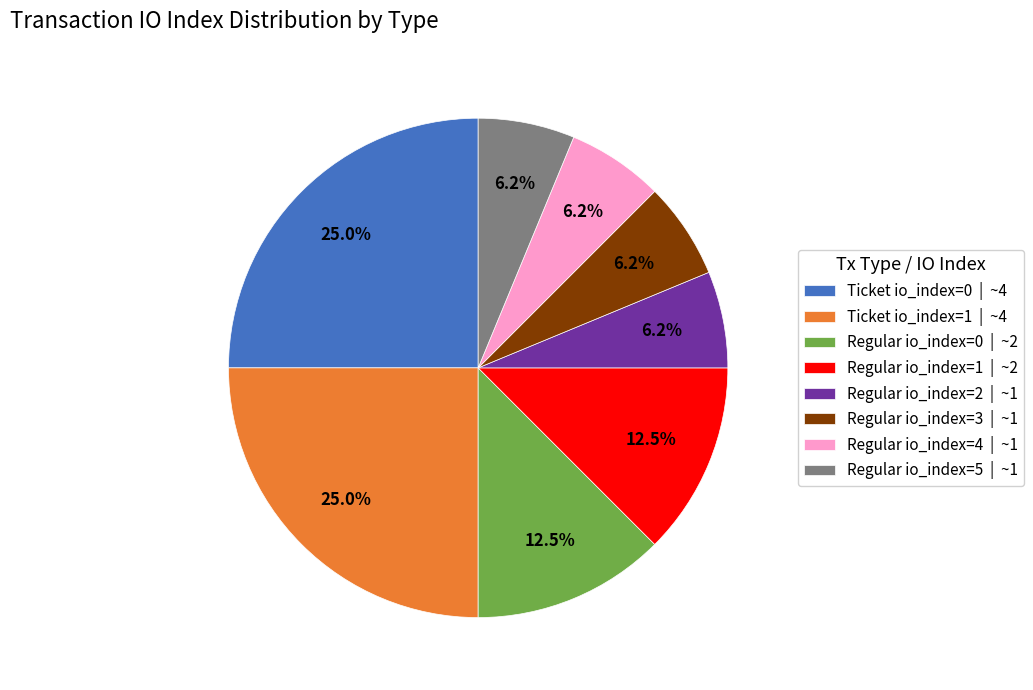

Which has a higher value, Regular io_index=3 | ~1 or Ticket io_index=0 | ~4?

Ticket io_index=0 | ~4